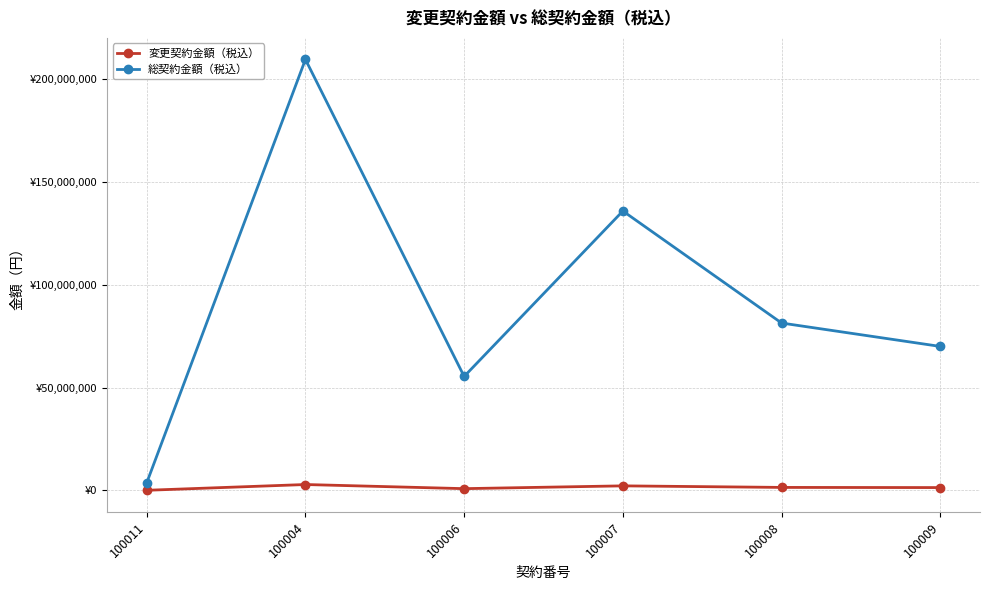

Does the chart have visible grid lines?

Yes